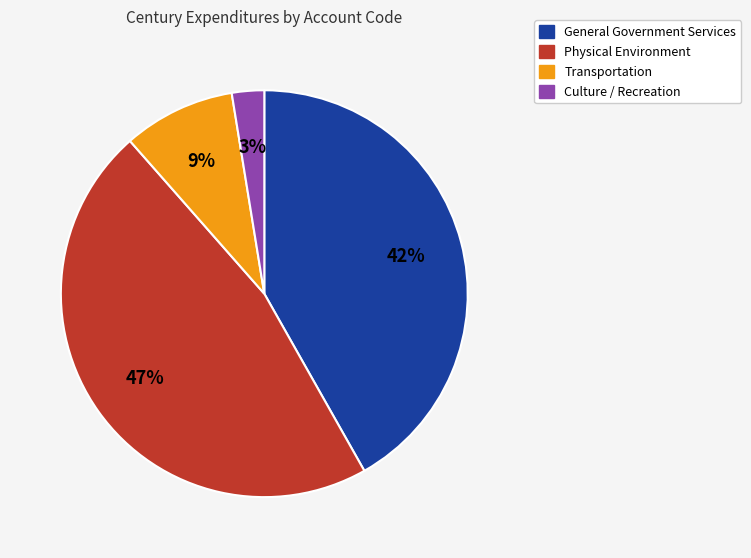

The Transportation slice represents 24% of the pie. True or false?

False